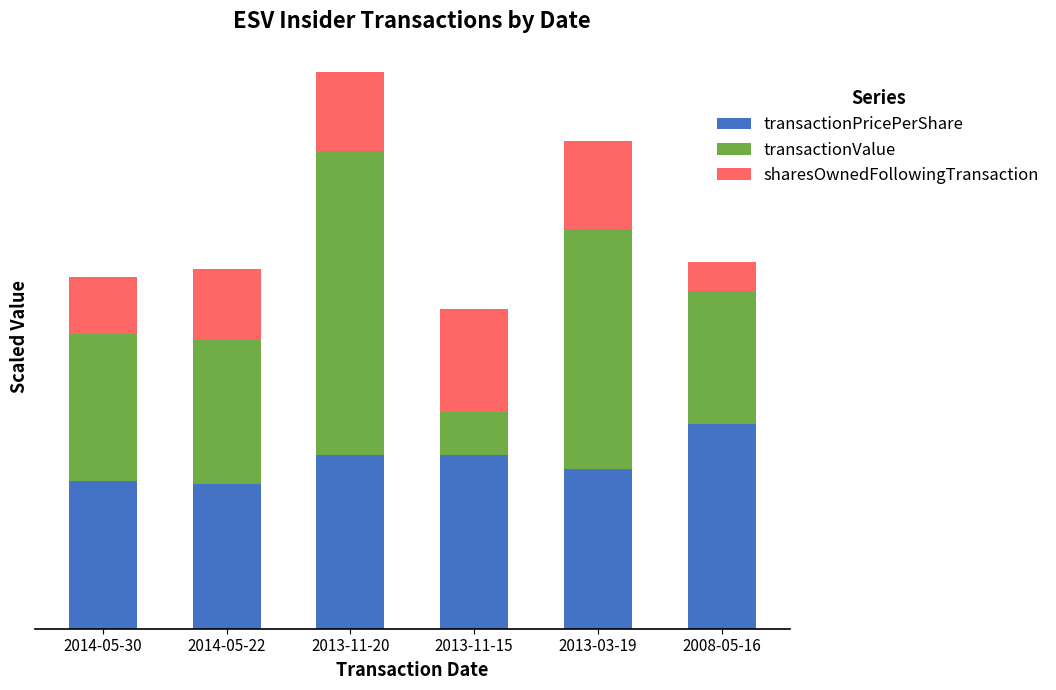

What is the difference between the maximum and minimum values in the transactionPricePerShare series?

214.4